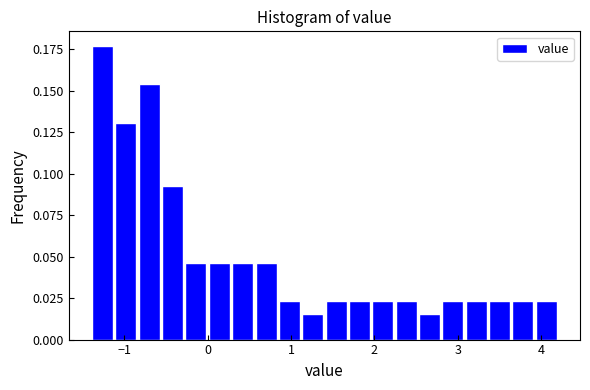

Read against the x-axis, roughly where is the centre of the tallest bar?

-1.3